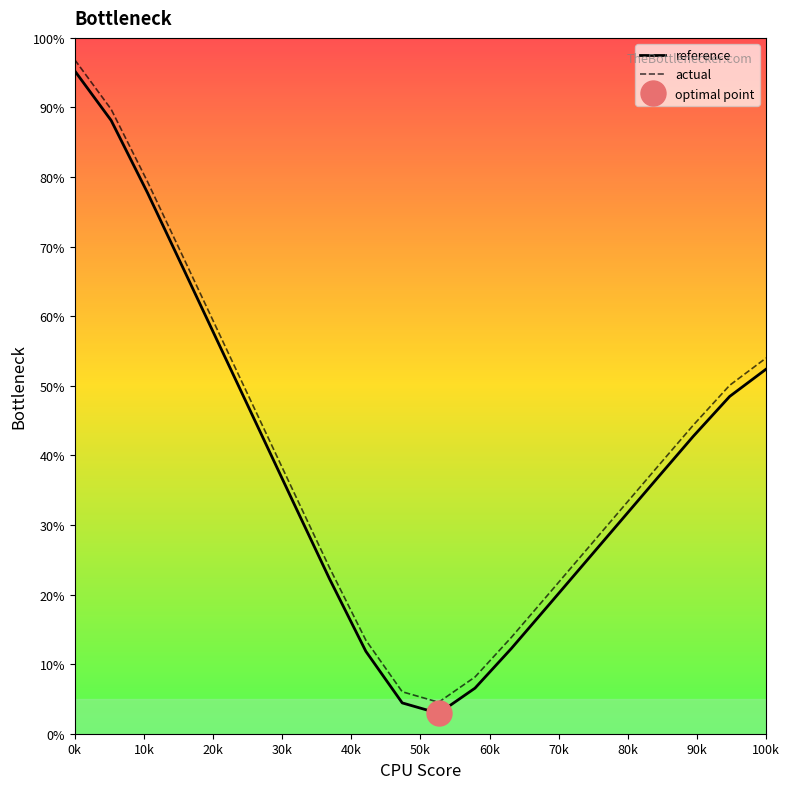

What are all the series names shown in the legend?

reference, actual